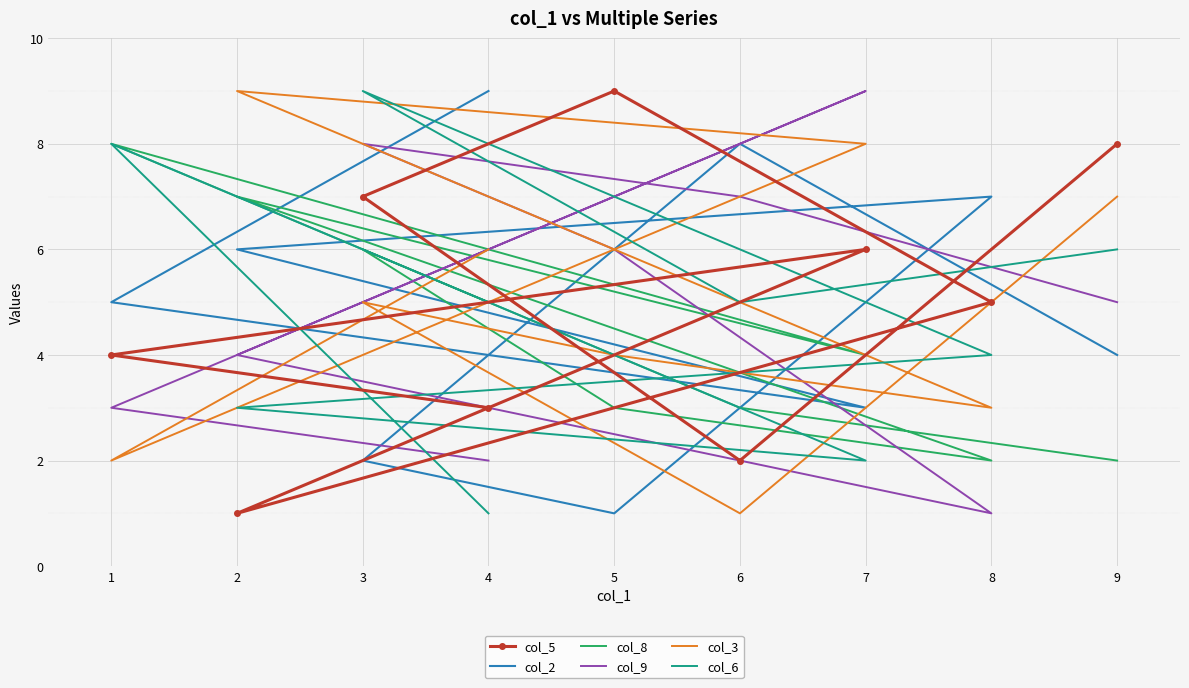

List the series in order of their peak value, lowest first.

col_8, col_5, col_2, col_9, col_3, col_6